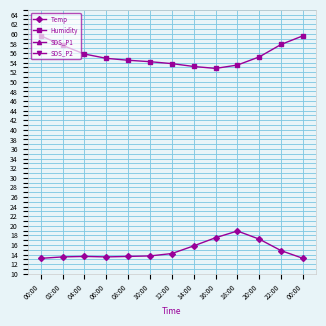

True or false: SDS_P1 and Temp intersect in this chart.

False